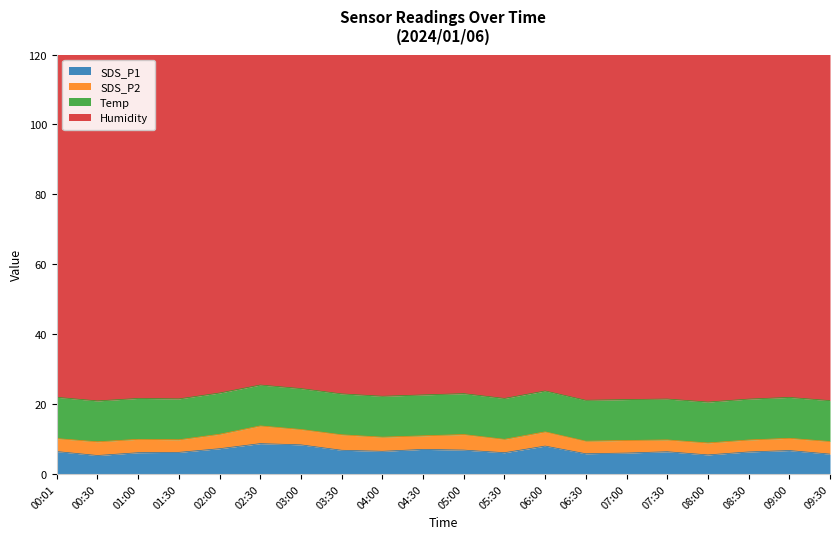

What is the difference between the maximum and minimum values in the SDS_P1 series?

3.4